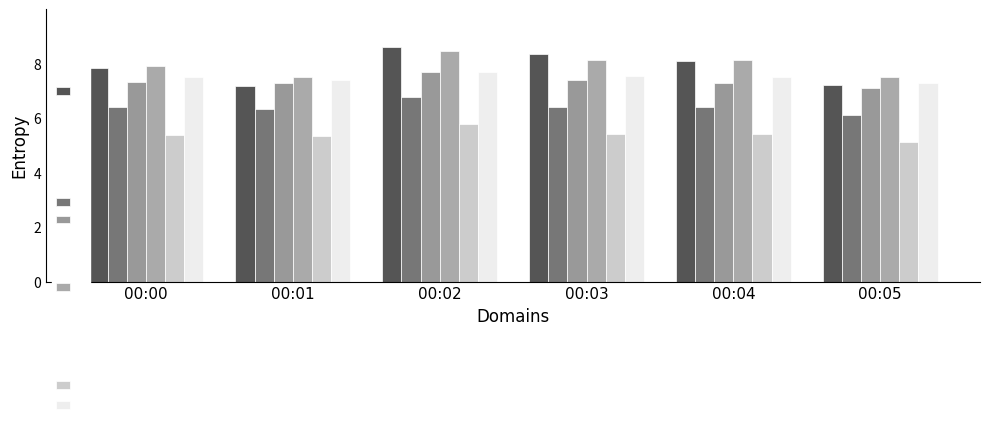

What is the maximum value for Term (determinants)?

6.8